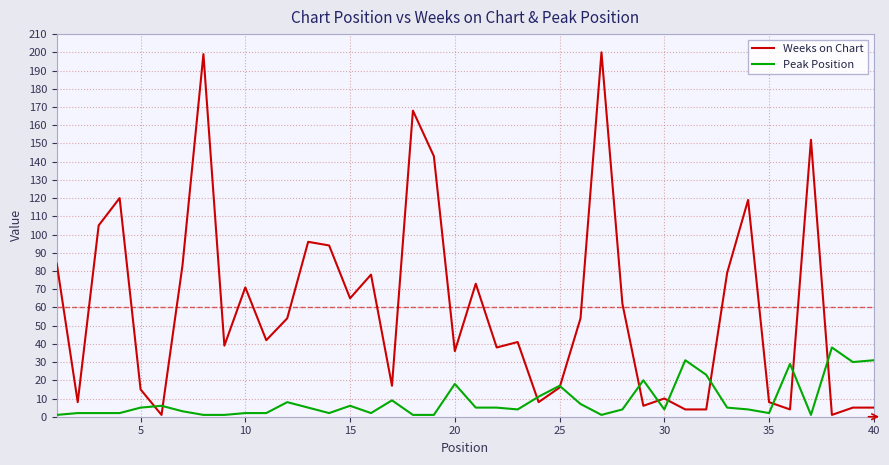

What is the minimum value shown in the chart?

1